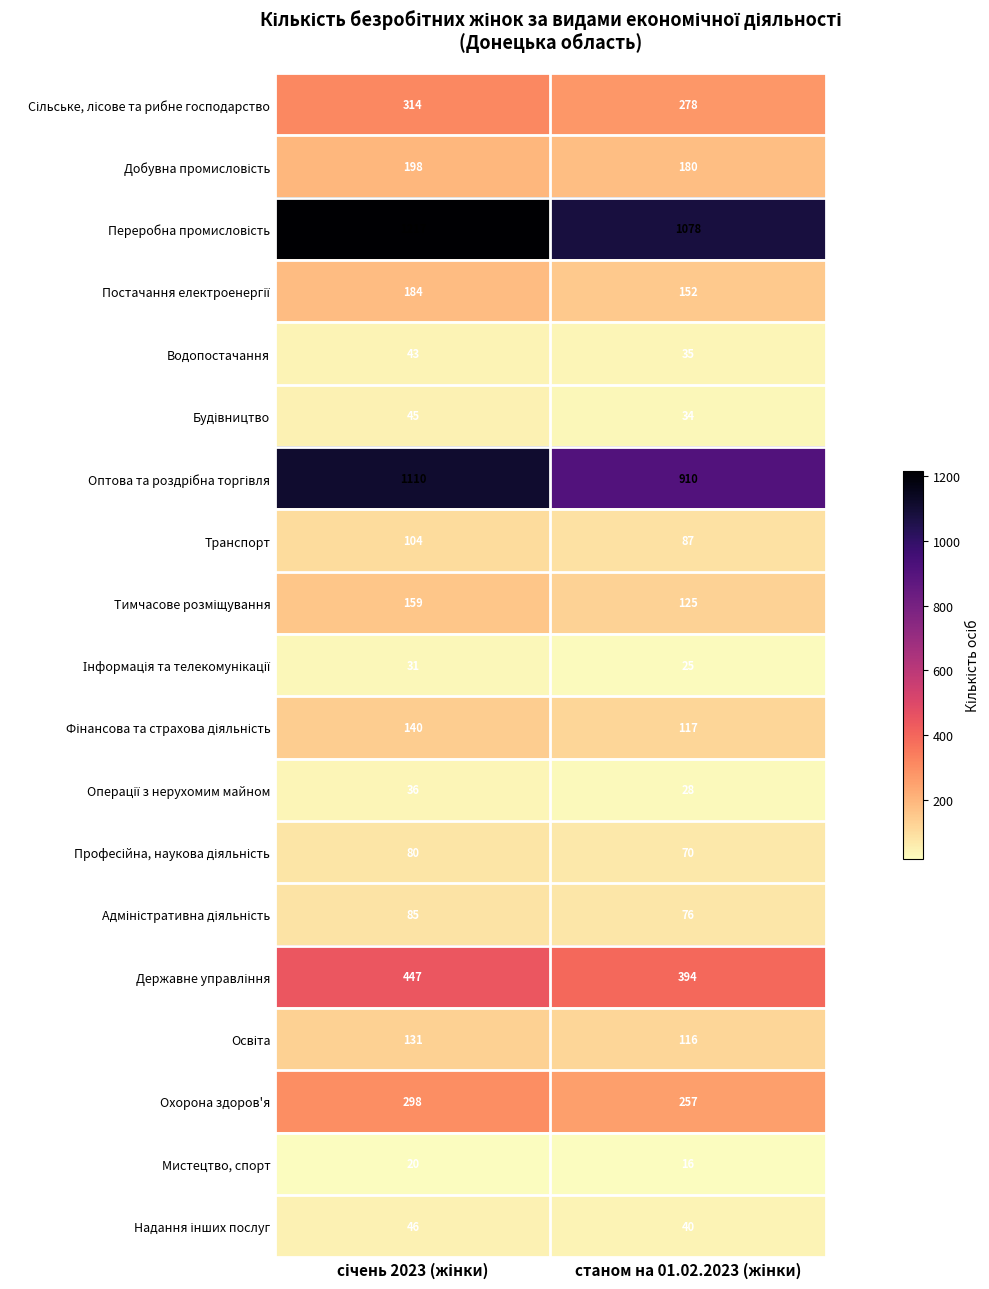

What is the minimum value shown in the chart?

16